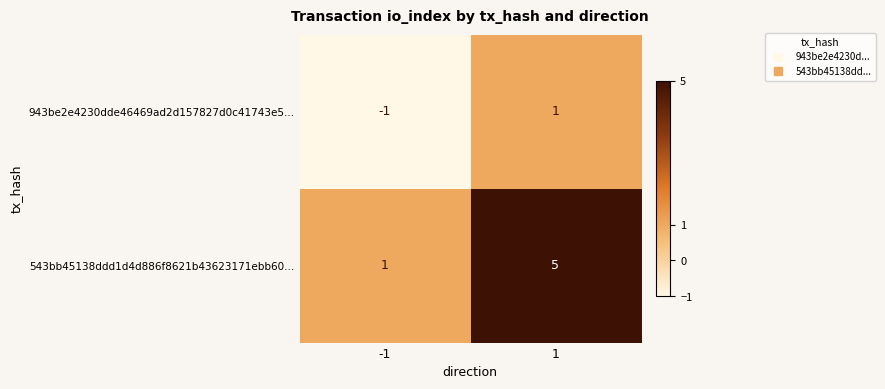

What is the spread (max minus min) of values at 1?

4